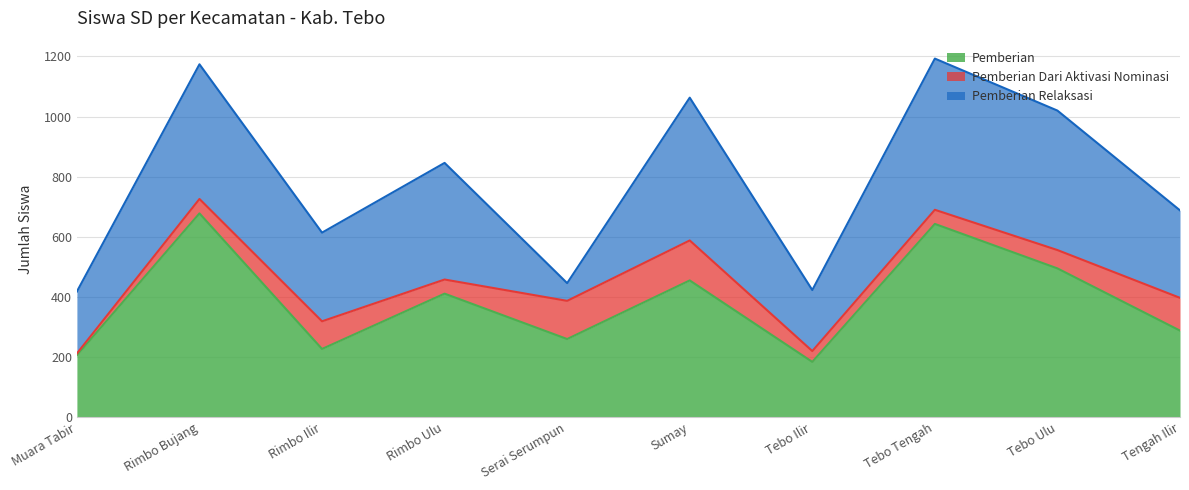

Reading right to left, list all the values displayed in this chart.

Pemberian: 288	495	643	184	455	260	411	227	678	206
Pemberian Dari Aktivasi Nominasi: 109	61	47	36	133	127	47	92	48	6
Pemberian Relaksasi: 291	464	503	203	475	59	388	295	448	206